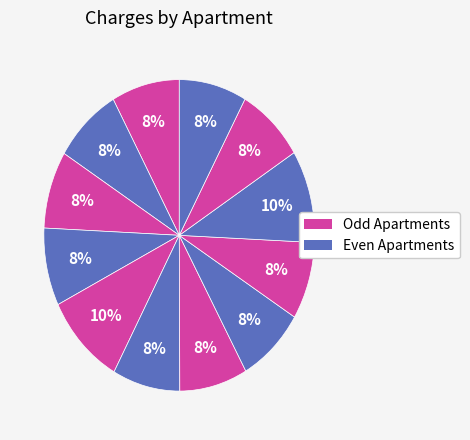

Count the number of slices in the pie.

12